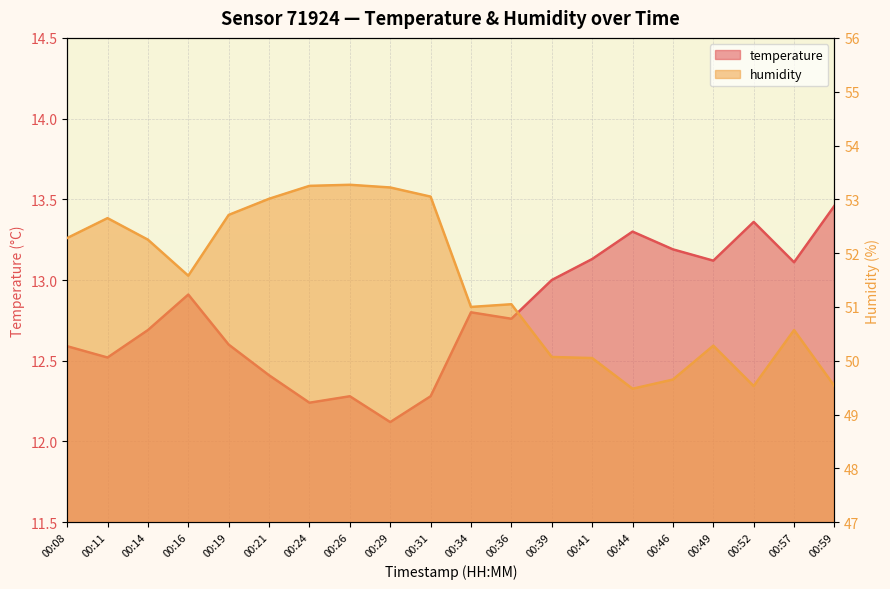

True or false: temperature and humidity cross at least once.

False